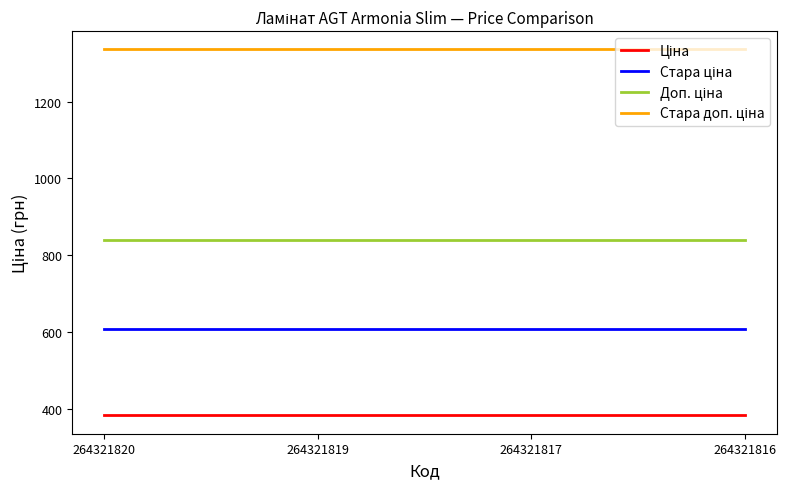

What is the total value across all series at 264321816?

3167.7